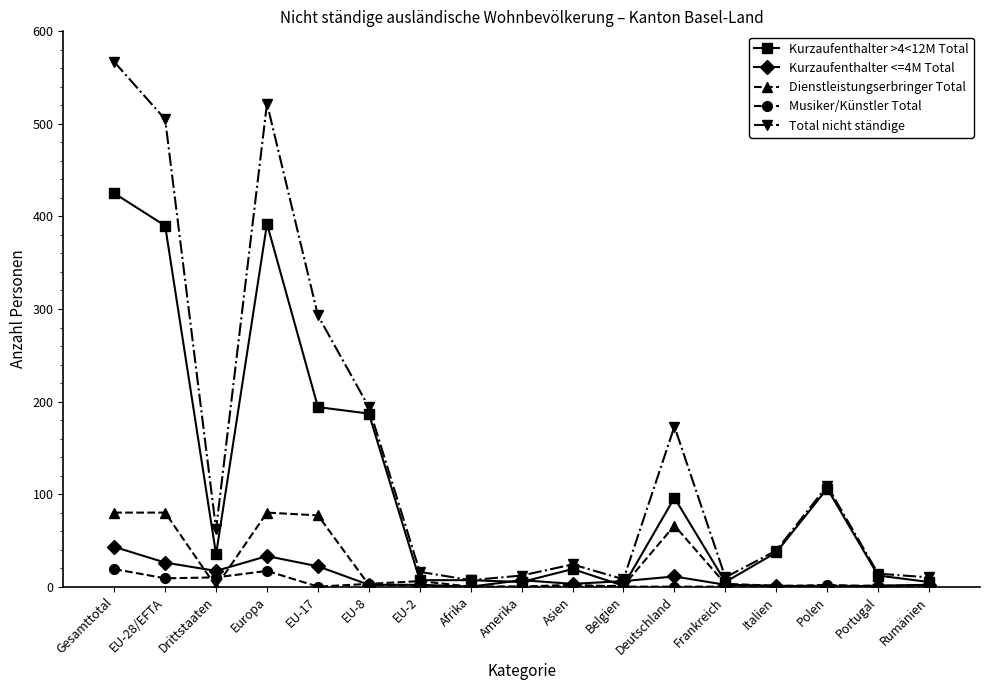

Is the value of Kurzaufenthalter >4<12M Total at Asien greater than the value of Dienstleistungserbringer Total at Frankreich?

Yes